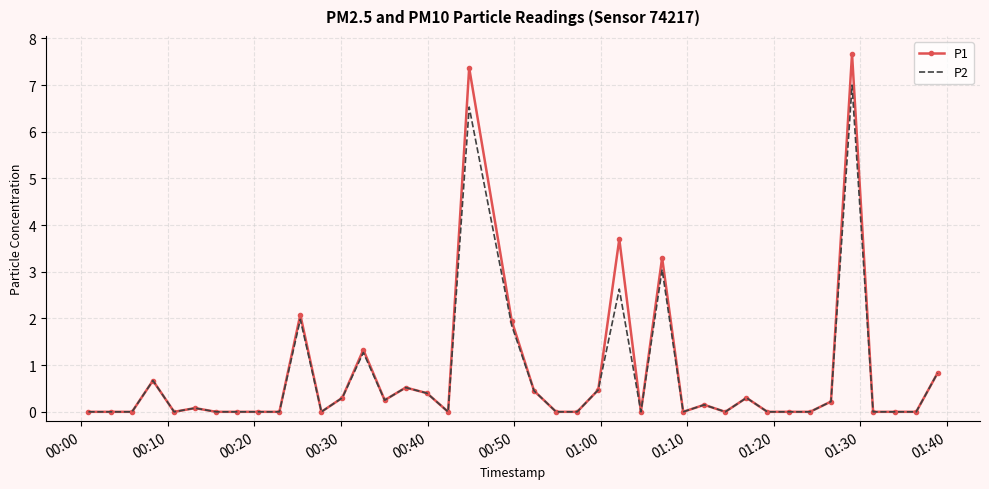

Which series has the widest spread of values?

P1